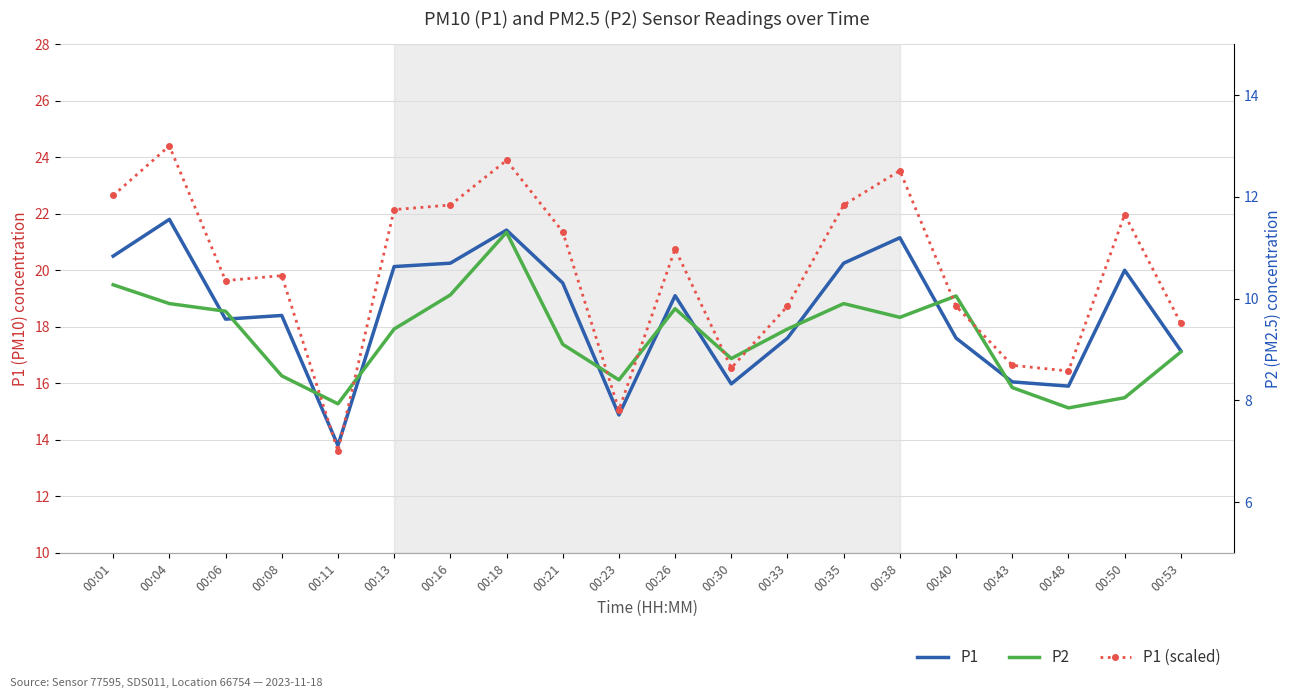

At how many categories does at least one series exceed 13?

20